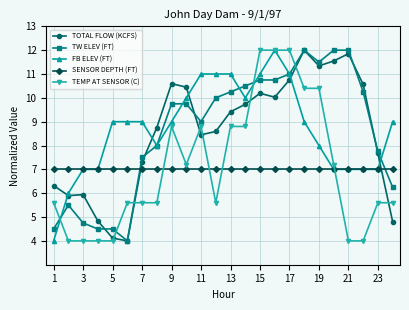

True or false: TEMP AT SENSOR (C) has more than 0 points higher than both neighbors.

True